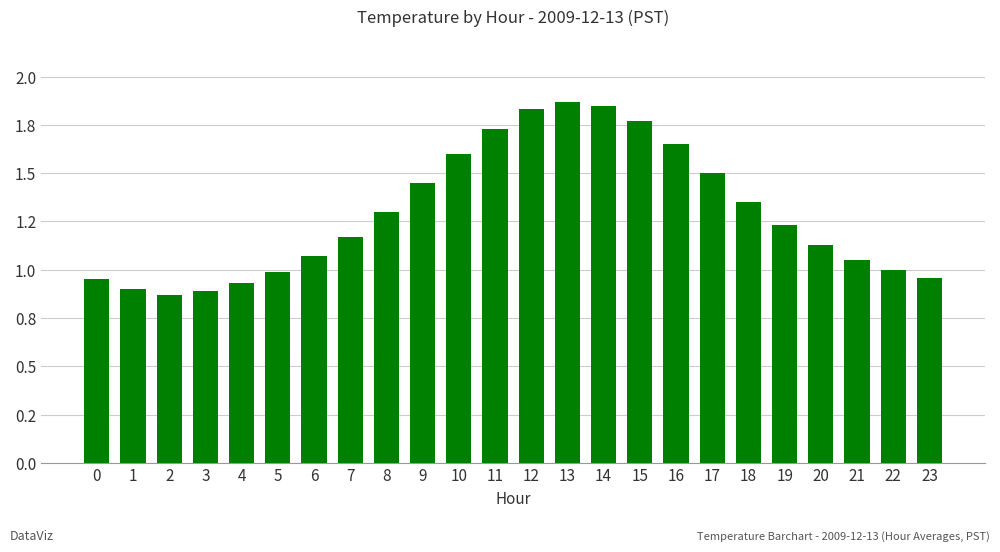

Does the chart contain any negative values?

No